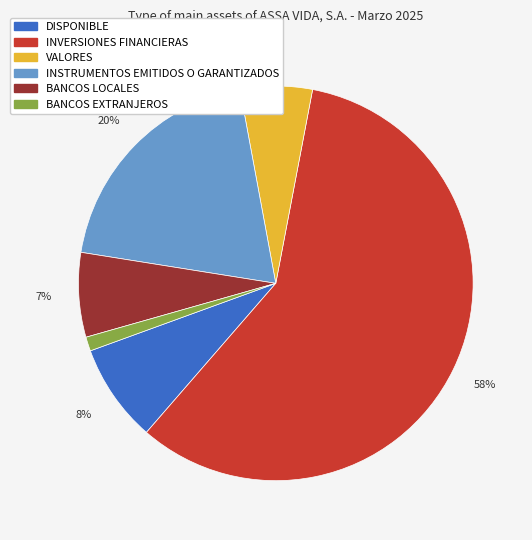

To the nearest percent, what is the average slice percentage?

17%